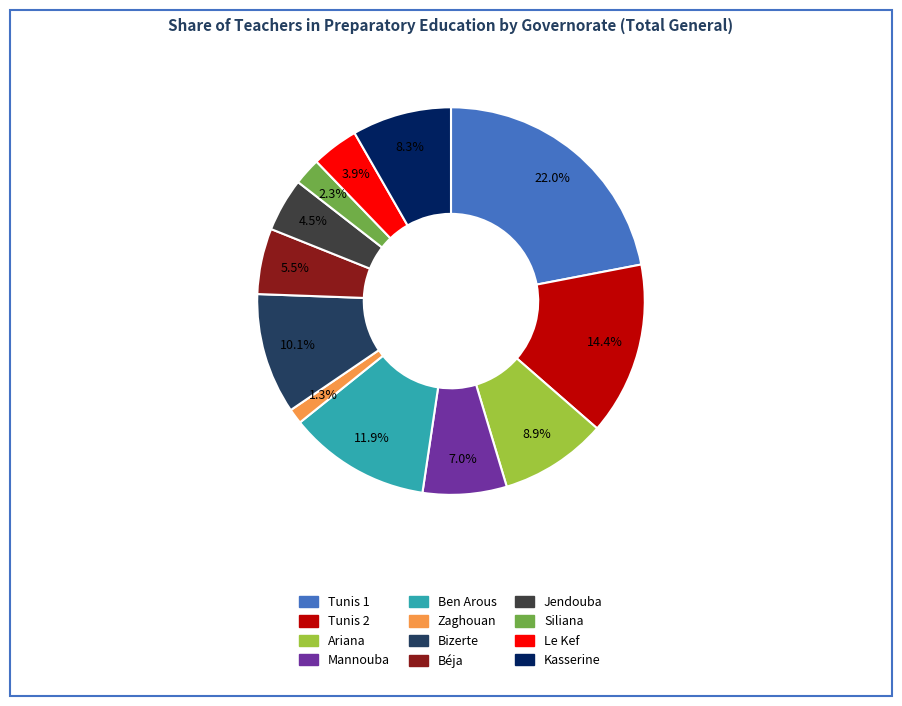

To the nearest percent, what is the average slice percentage?

8%